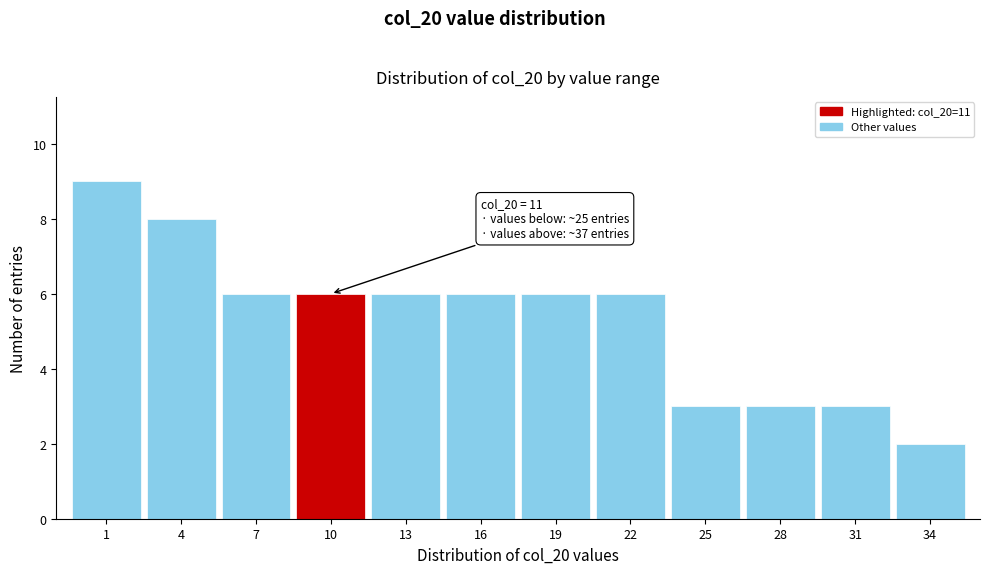

Reading right to left, transcribe all the data shown in this chart.

2	3	3	3	6	6	6	6	6	6	8	9